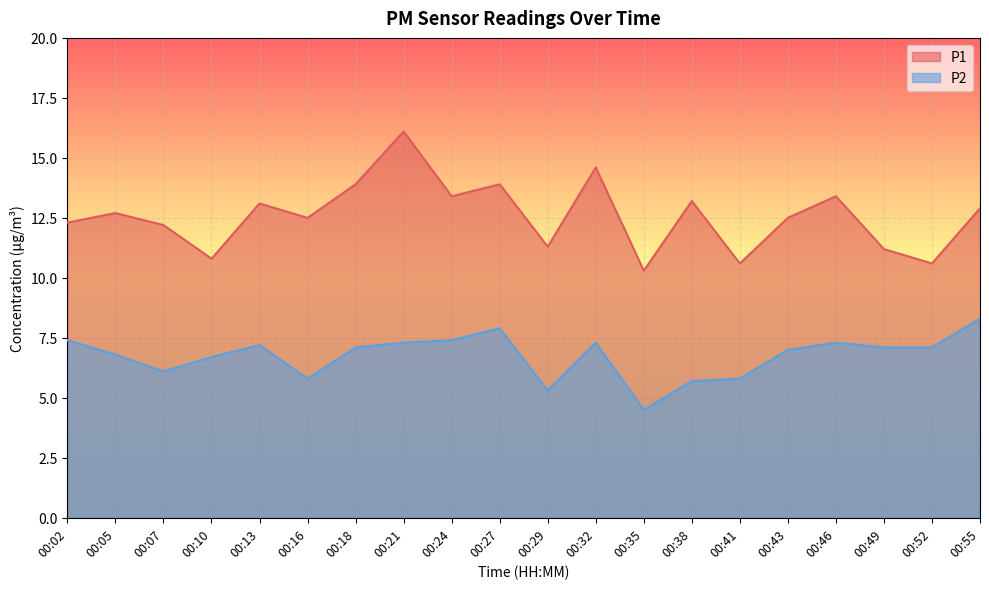

Reading left to right, extract all data points from this chart.

P1: 12.3	12.7	12.2	10.8	13.1	12.5	13.9	16.1	13.4	13.9	11.3	14.6	10.3	13.2	10.6	12.5	13.4	11.2	10.6	12.9
P2: 7.4	6.8	6.1	6.7	7.2	5.8	7.1	7.3	7.4	7.9	5.3	7.3	4.5	5.7	5.8	7.0	7.3	7.1	7.1	8.3